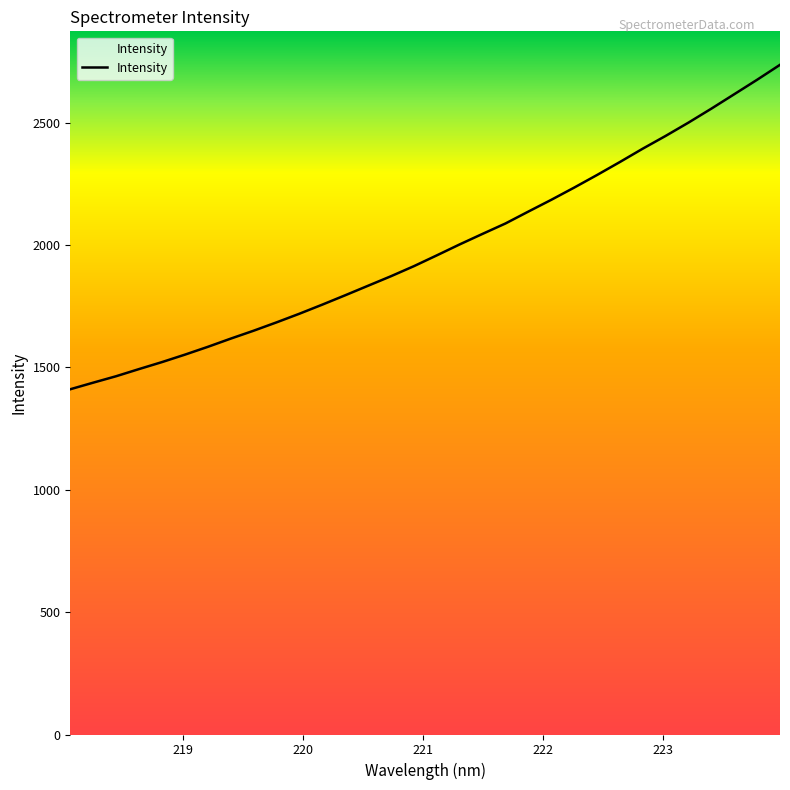

Is this an area chart (filled region under the line)?

No